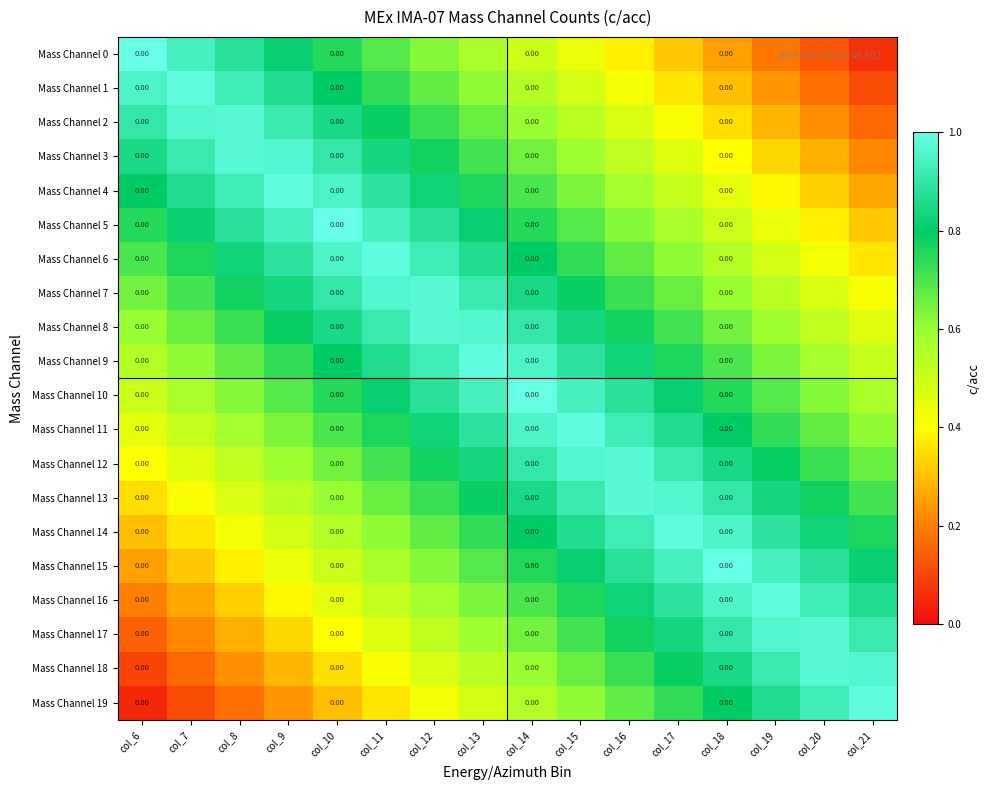

How many distinct data groups are displayed?

20